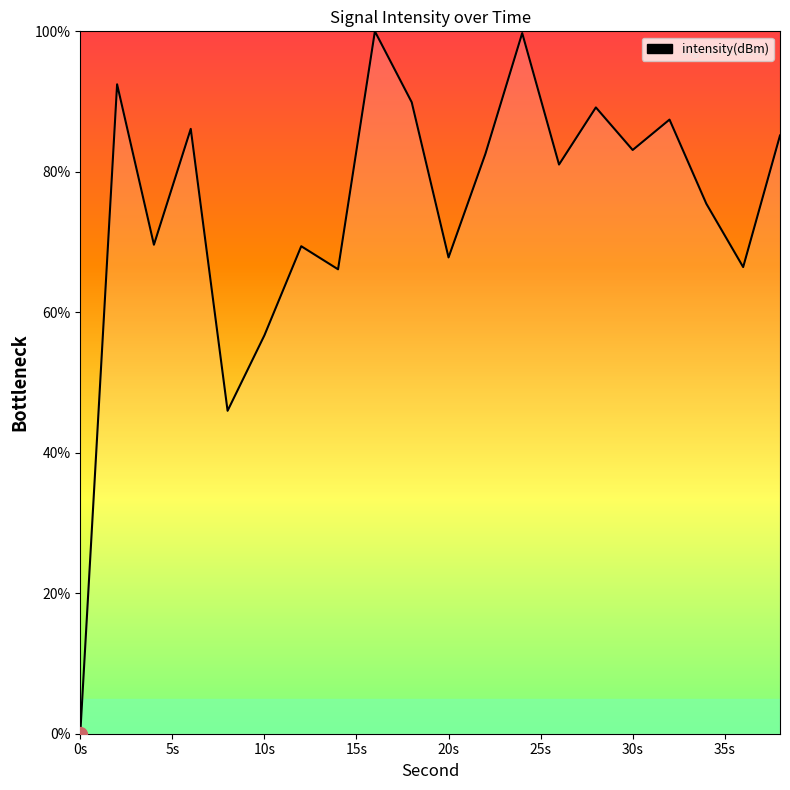

What is the difference between the maximum and minimum values?

100.0